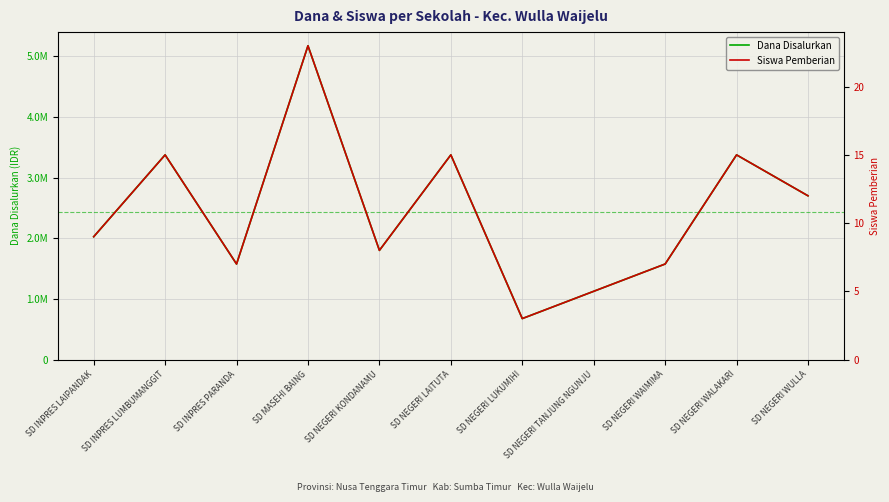

Which series has the widest spread of values?

Dana Disalurkan